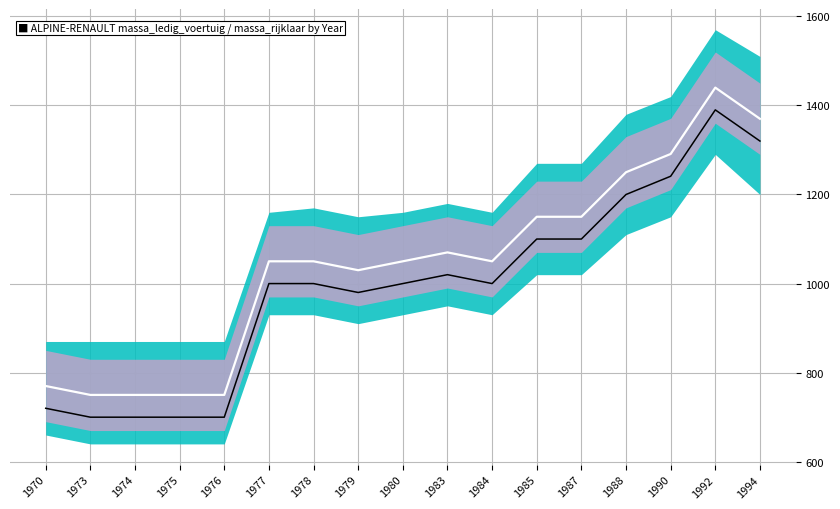

Which series has the largest range (max minus min)?

center_line